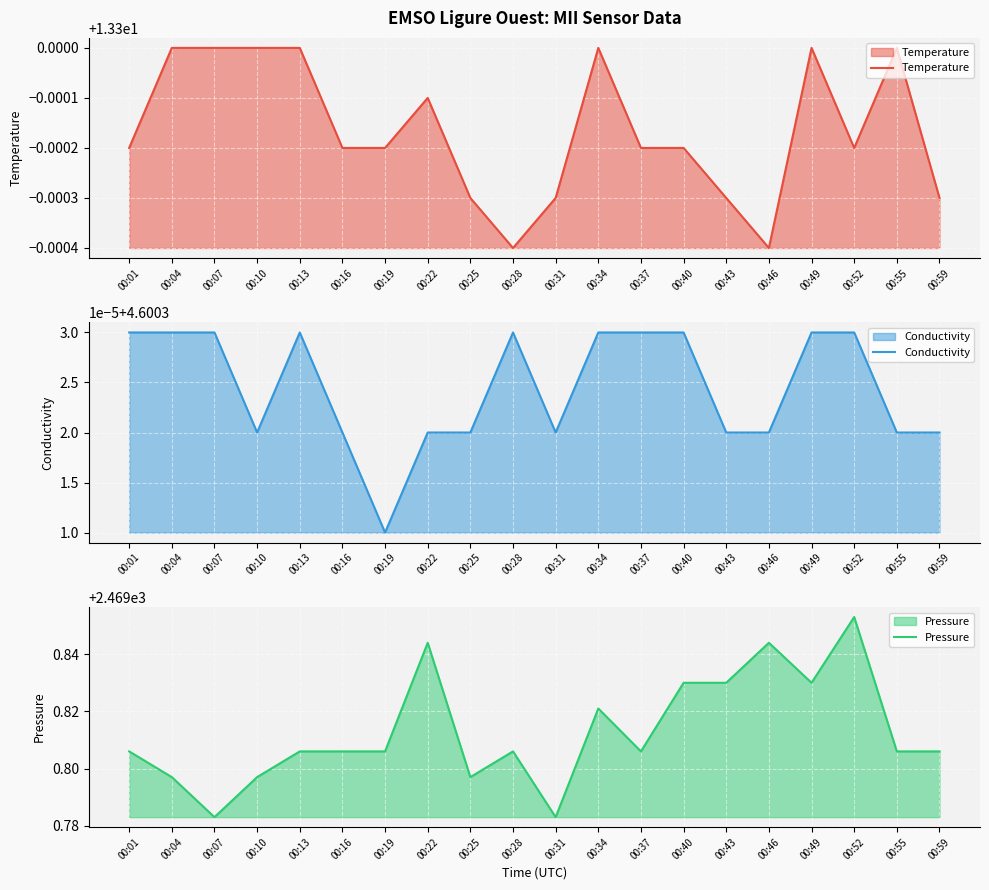

At 00:34, list the series in order from smallest to largest.

Conductivity, Temperature, Pressure